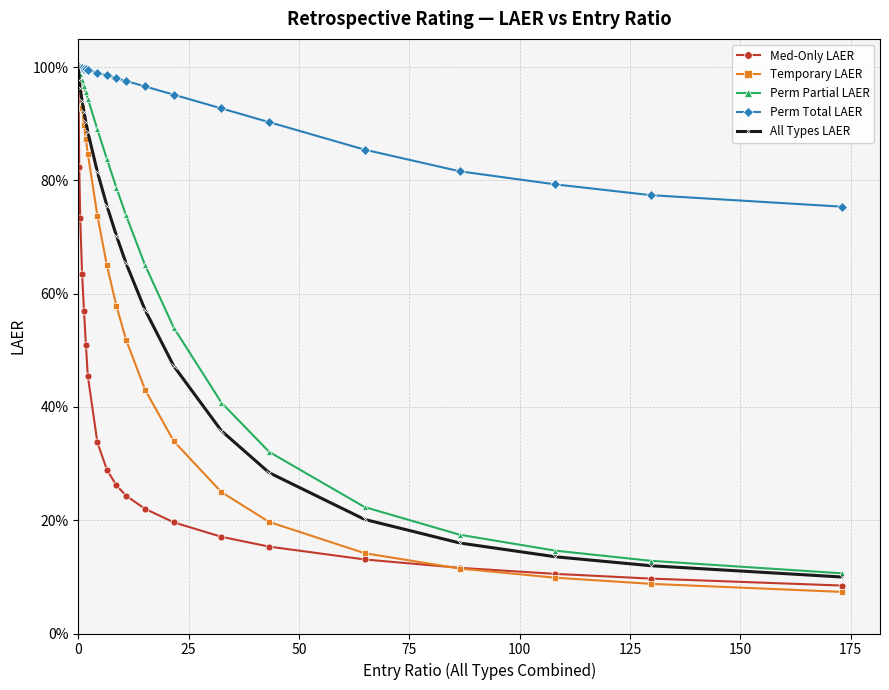

What are all the series names shown in the legend?

Med-Only LAER, Temporary LAER, Perm Partial LAER, Perm Total LAER, All Types LAER